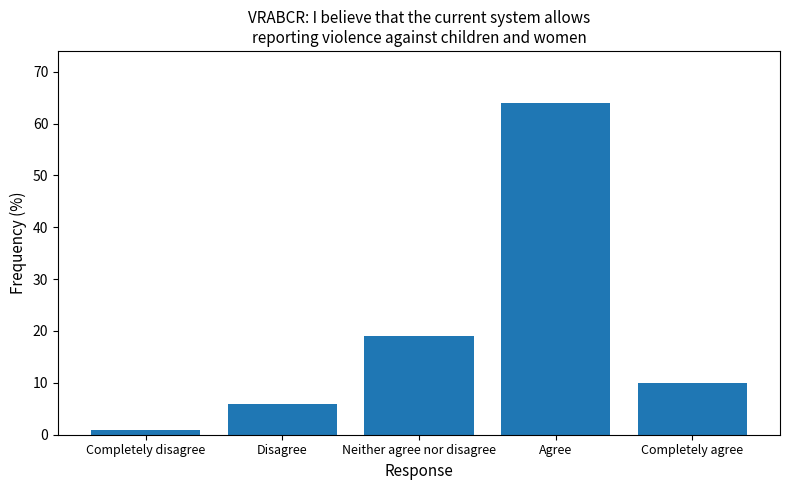

Are the bars horizontal?

No